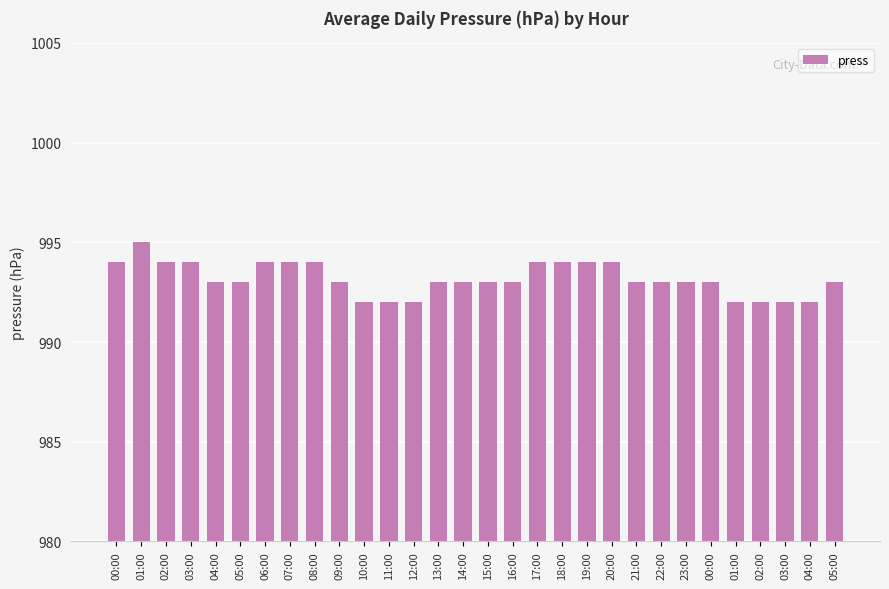

How many bars are there in total?

30